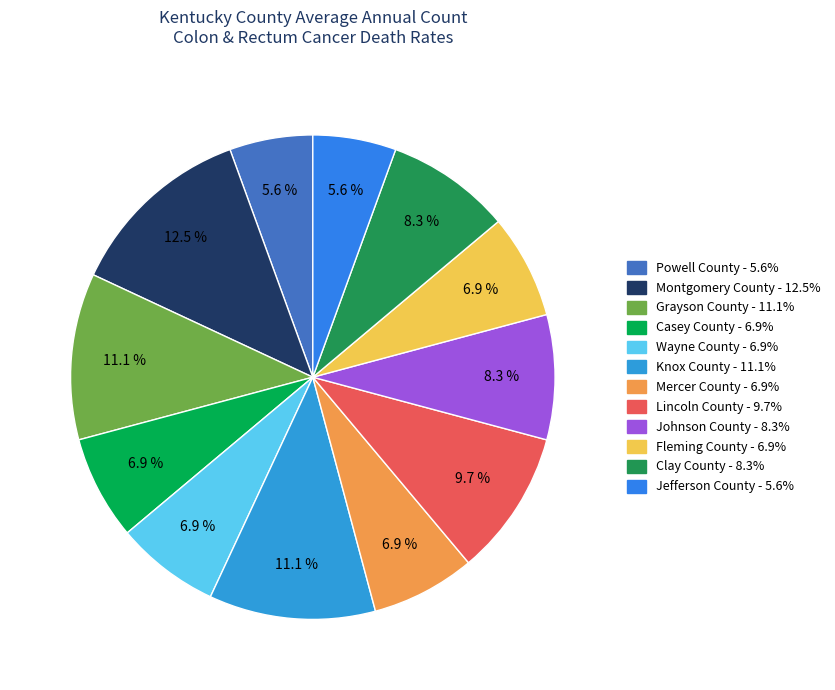

What is the total percentage of Montgomery County and Powell County?

18.1%